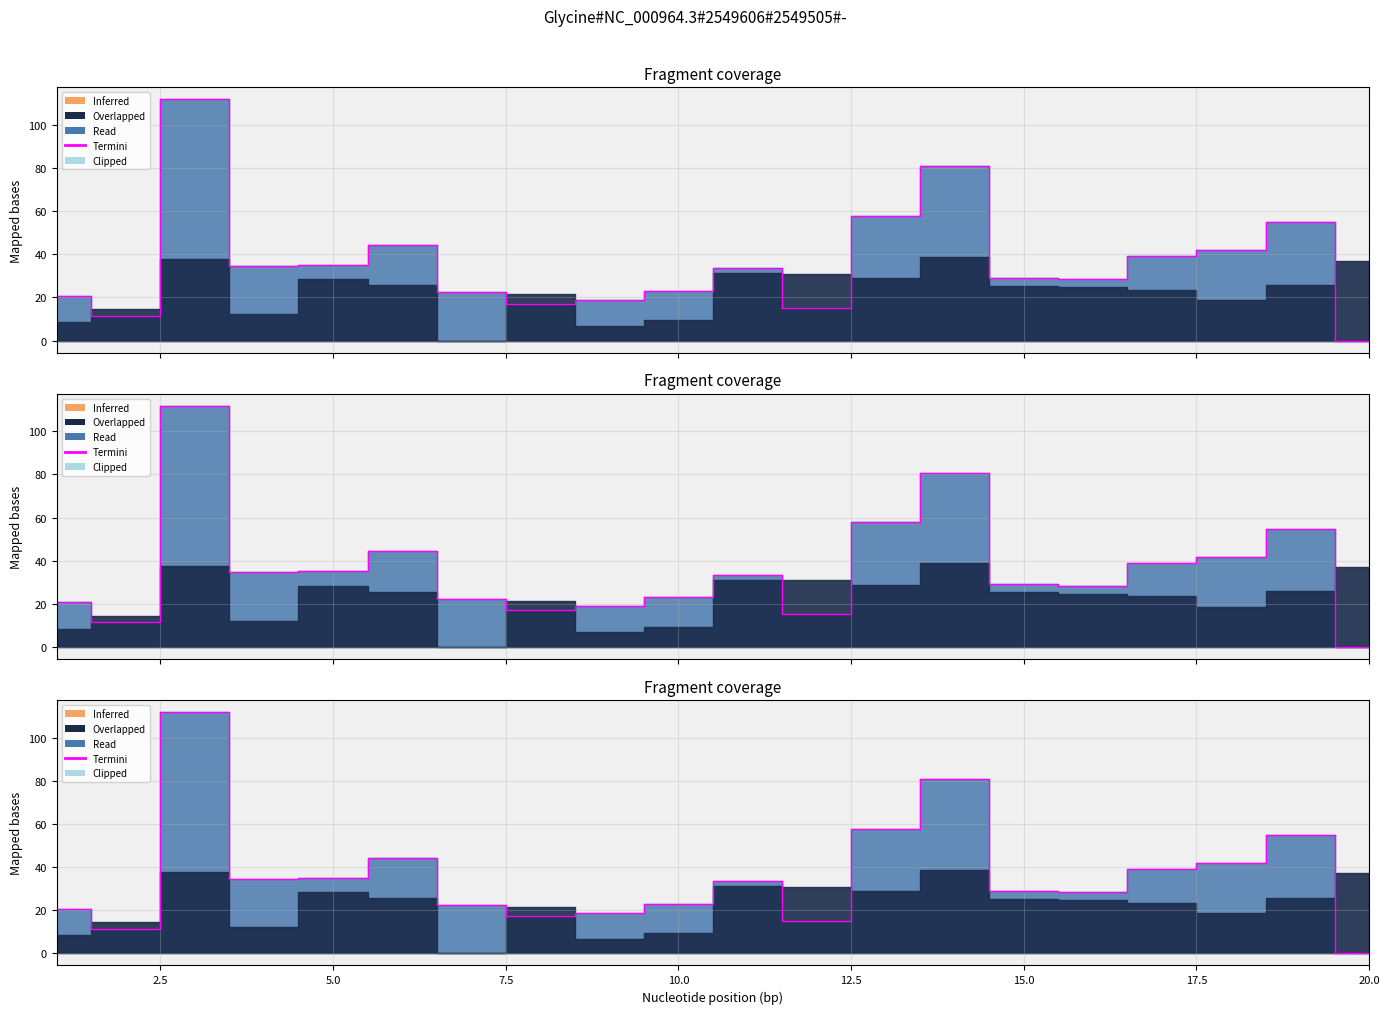

How many data points does each series have?

20